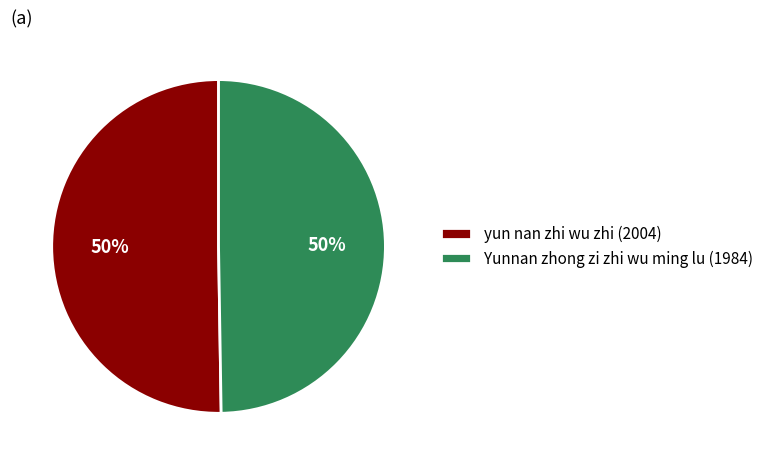

The Yunnan zhong zi zhi wu ming lu (1984) slice represents 56% of the pie. True or false?

False